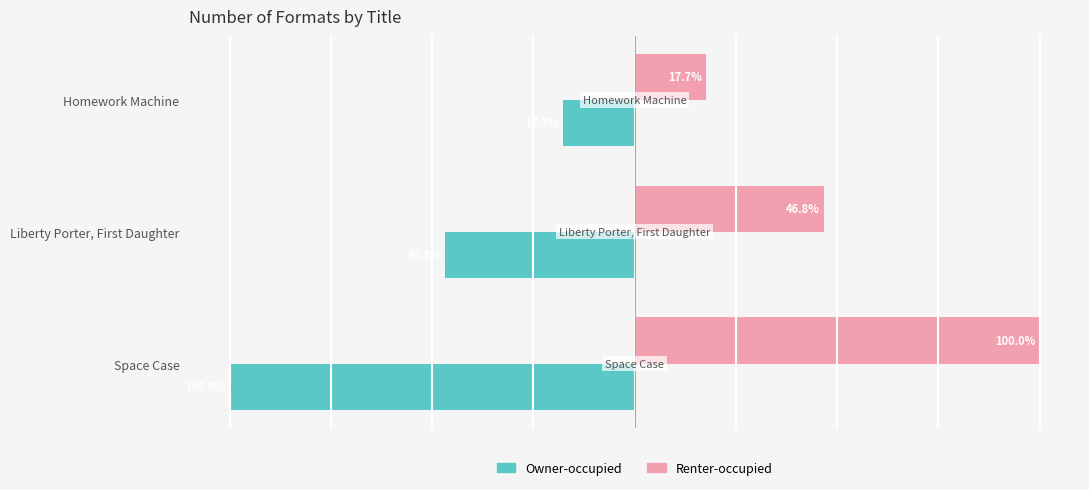

List the series in order of their peak value, lowest first.

Owner-occupied, Renter-occupied